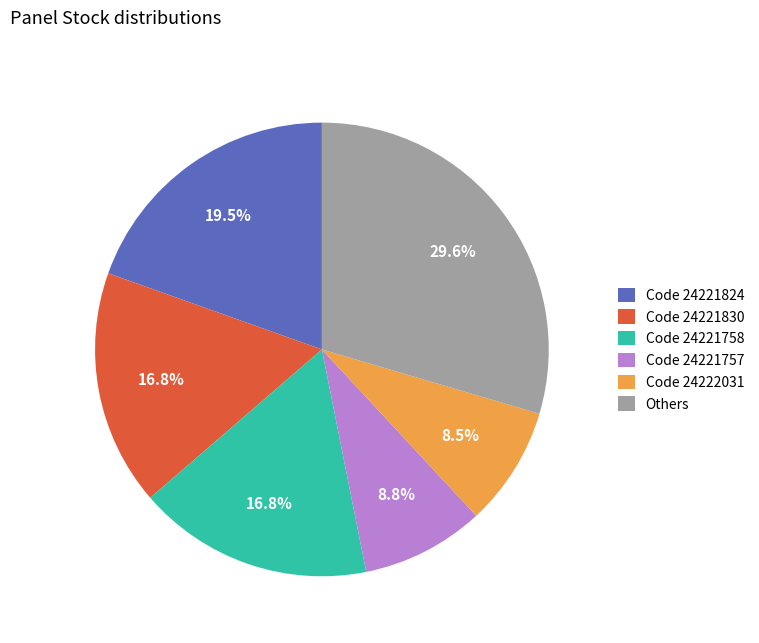

Does Code 24221830 account for over 50% of the chart?

No